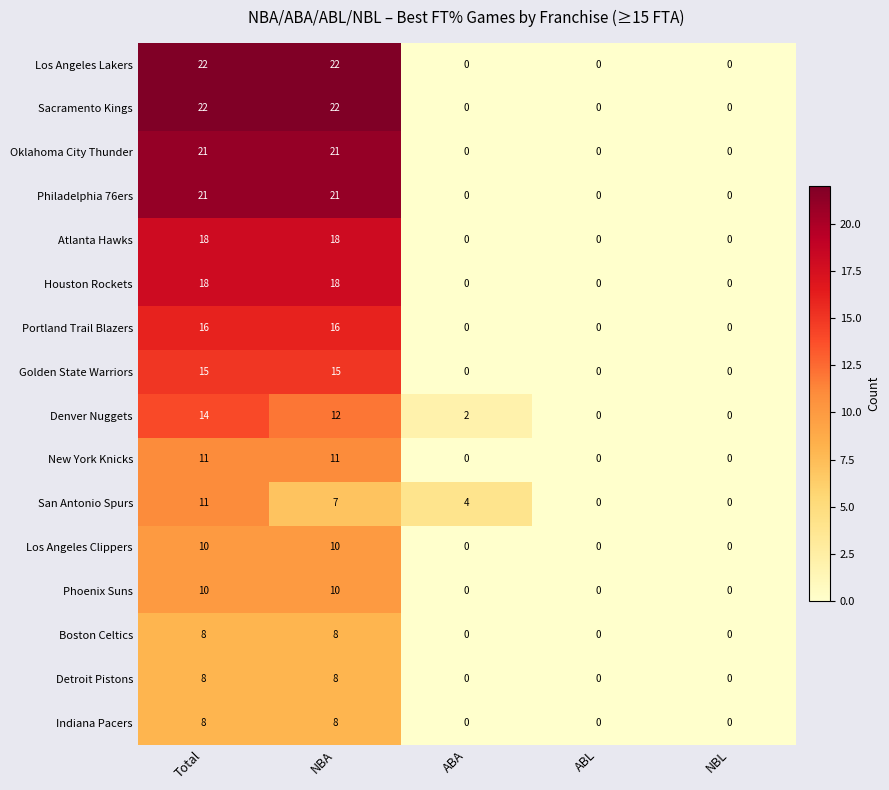

How many positive values does the San Antonio Spurs series have?

3